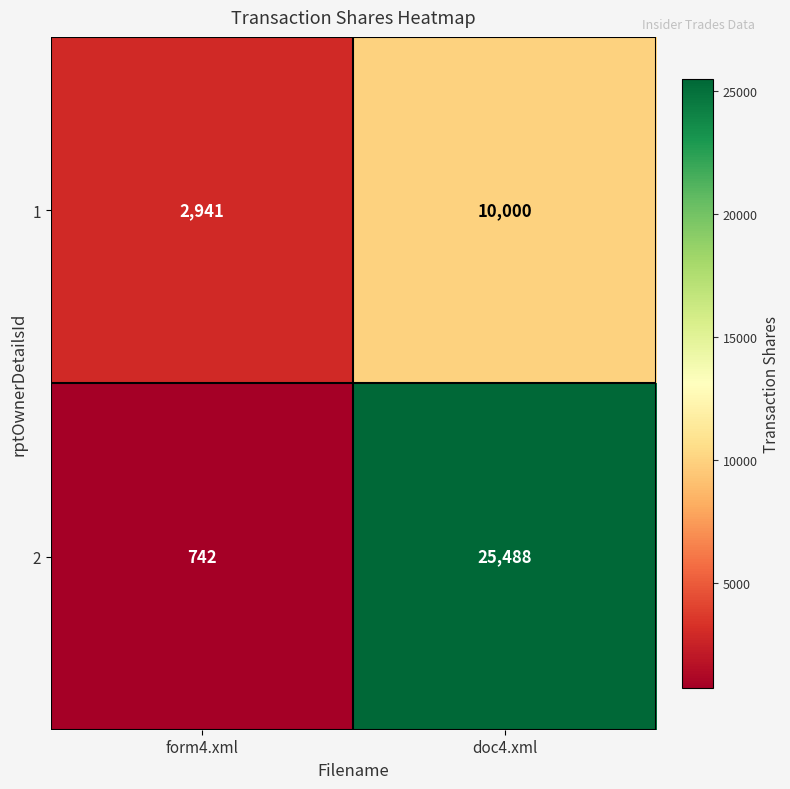

The 1 series shows 2941 at form4.xml. True or false?

True